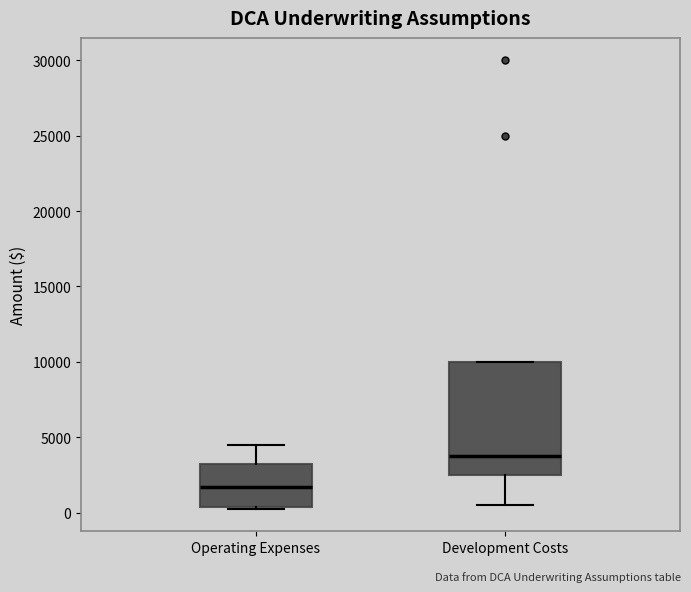

Which box is the tallest, from its lower edge to its upper edge?

Development Costs